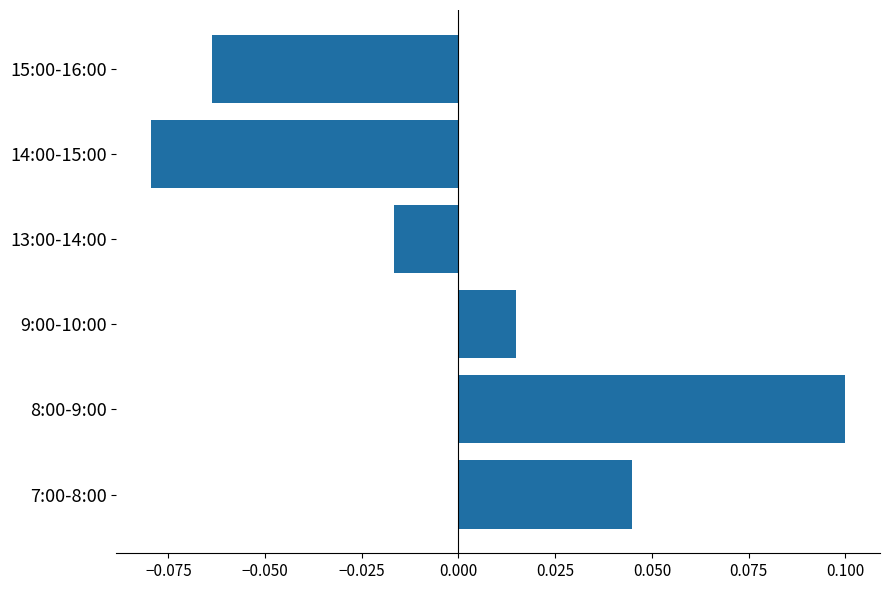

How many distinct data groups are displayed?

1